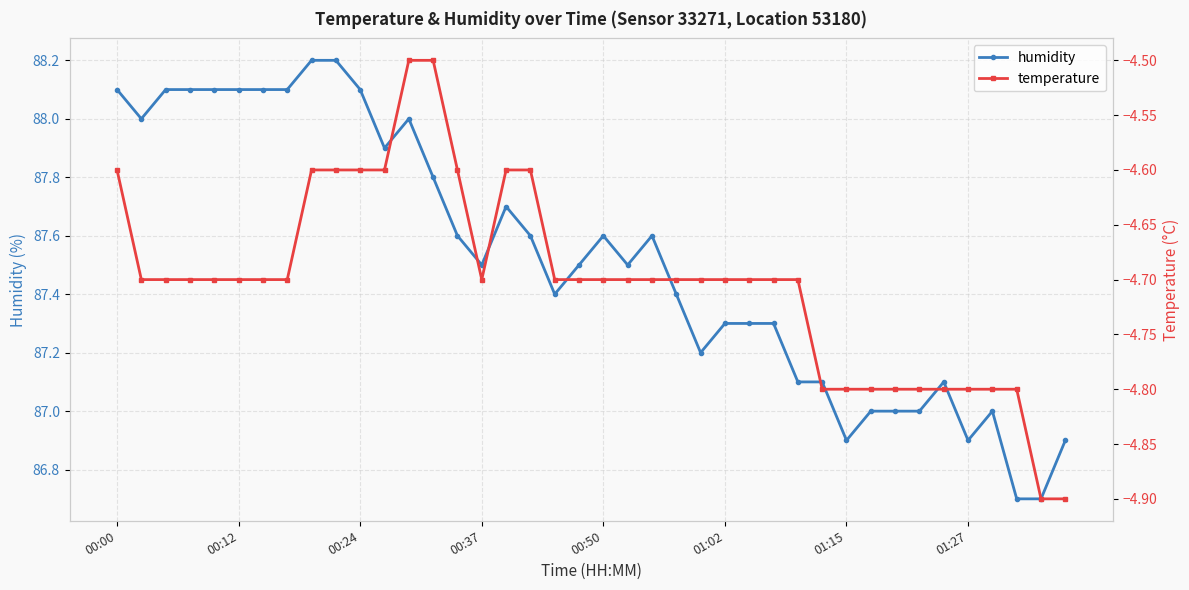

Rank the series by their average value, from highest to lowest.

humidity, temperature